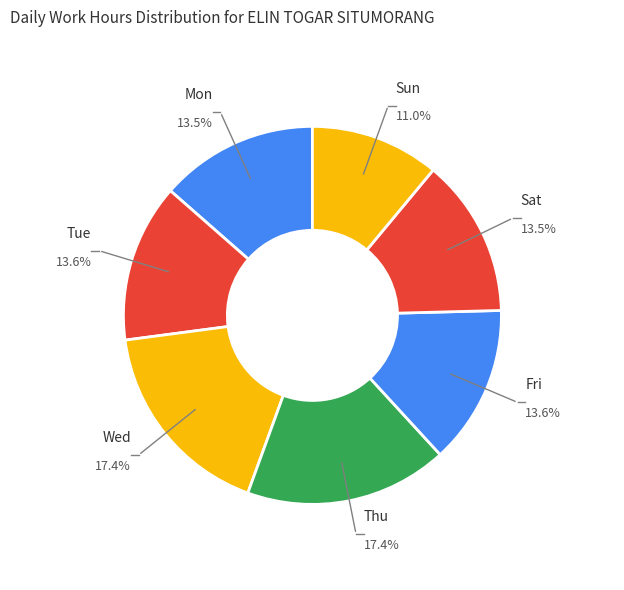

Combined, do Sat and Fri account for over 50%?

No